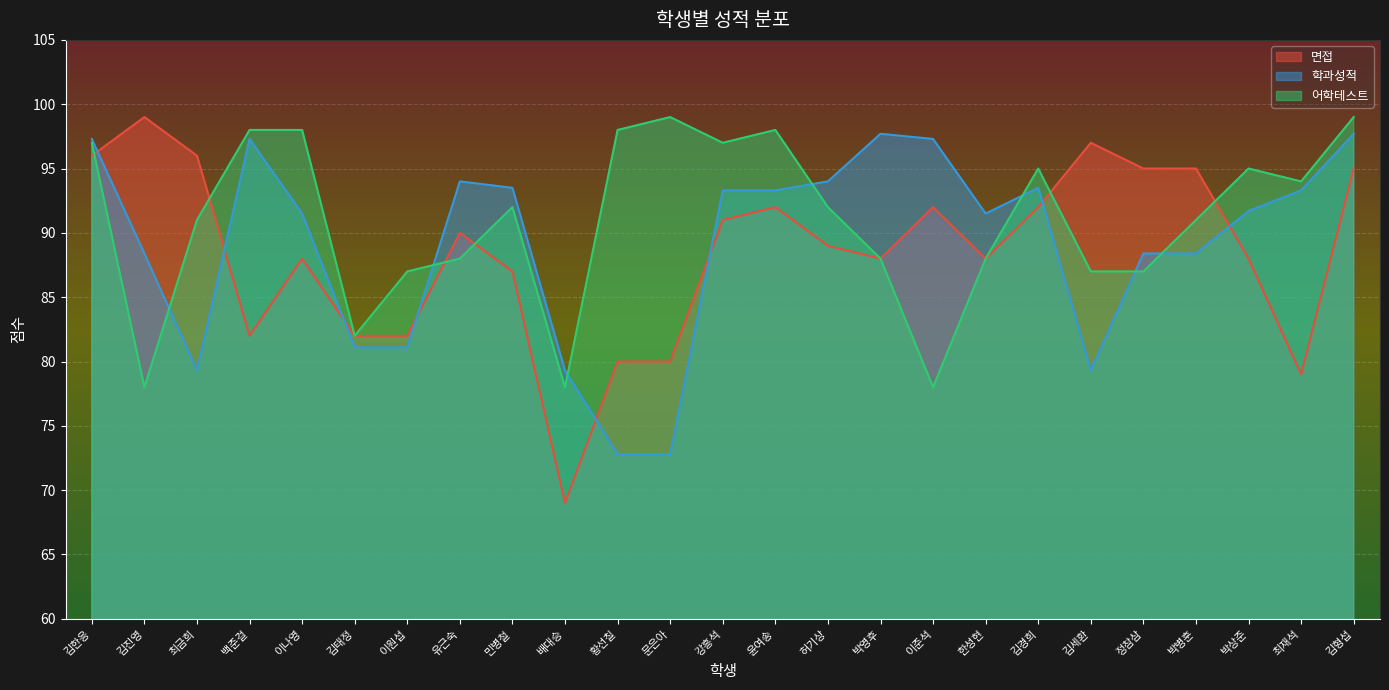

The 학과성적 series shows 156.9 at 김진영. True or false?

False